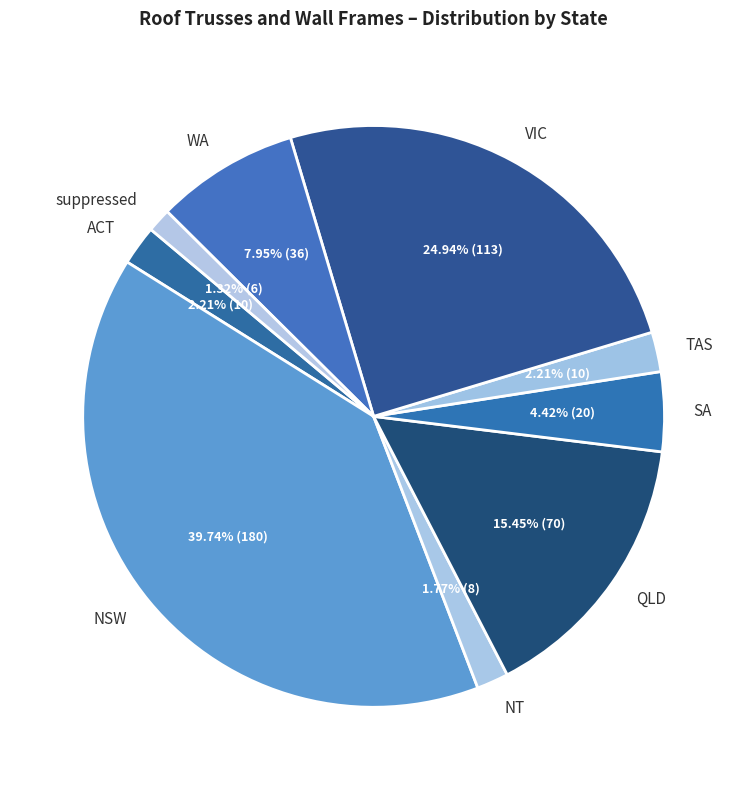

Does suppressed account for over 50% of the chart?

No